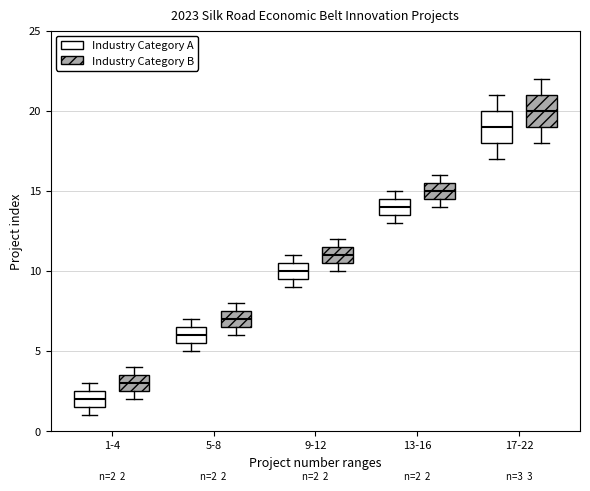

Which box has the lowest median line?

1-4 (Industry Category A)